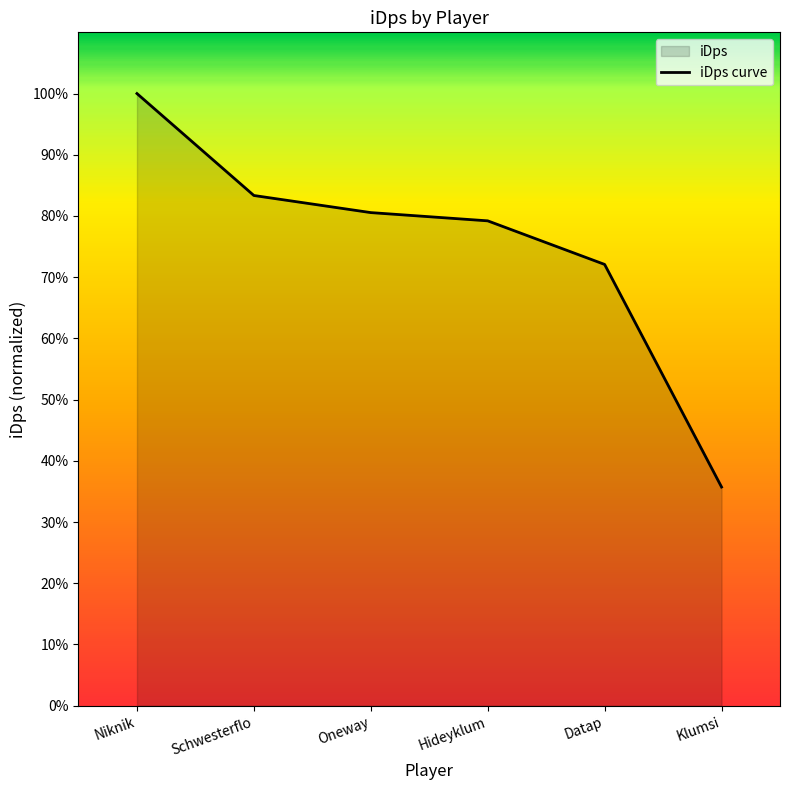

The value at Klumsi is 60.8. True or false?

False